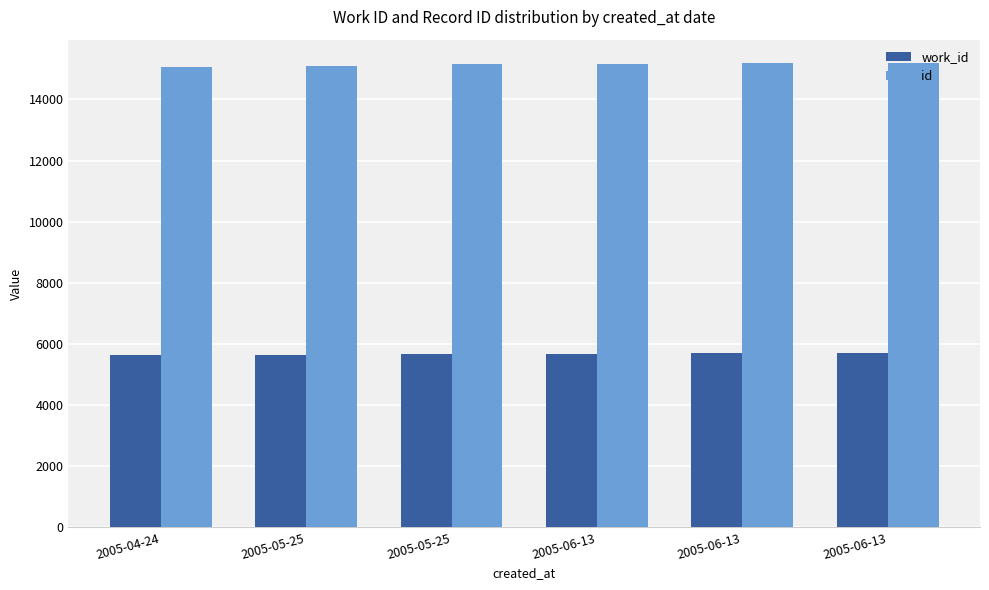

At how many categories does at least one series exceed 13279?

6